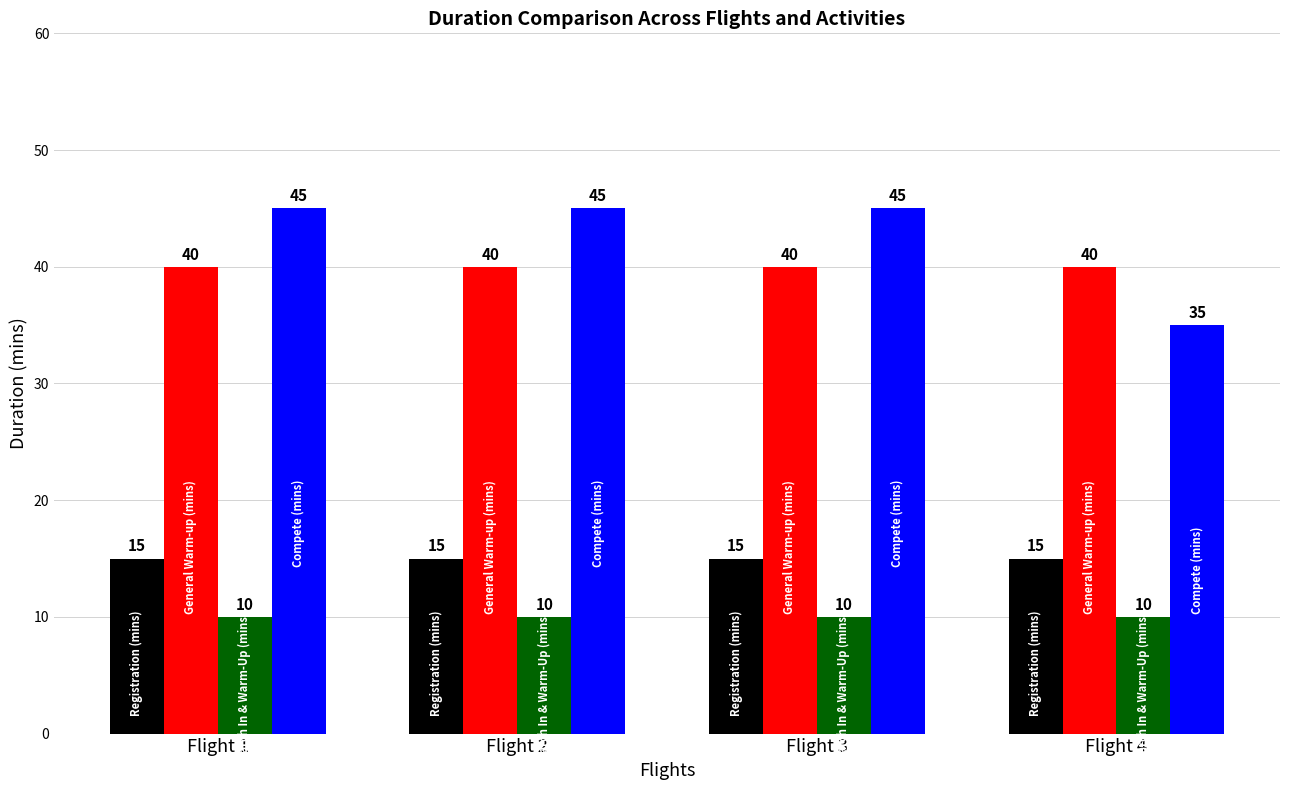

What is the maximum value shown in the chart?

45